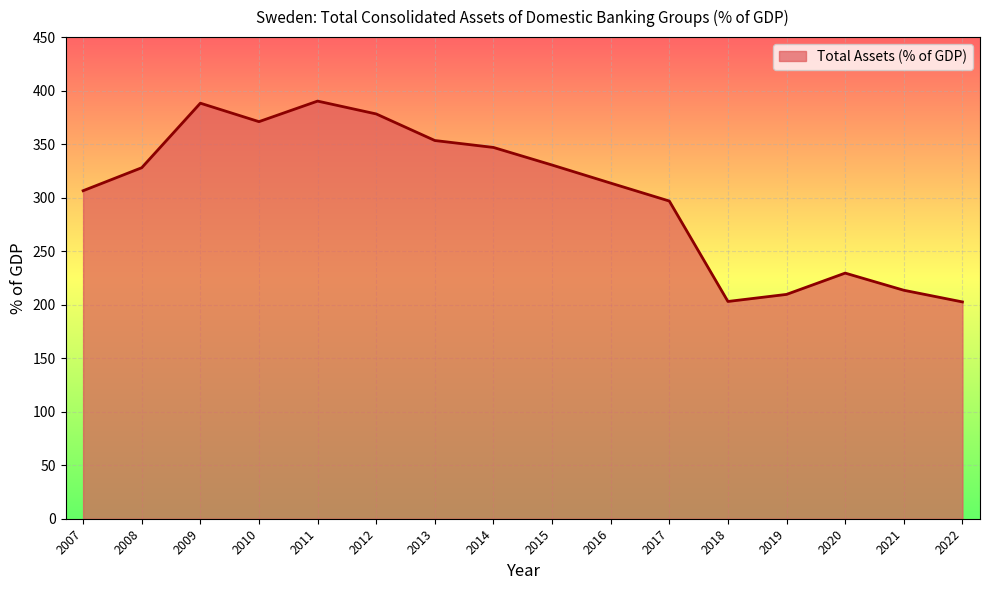

Which has a higher value, 2012 or 2016?

2012